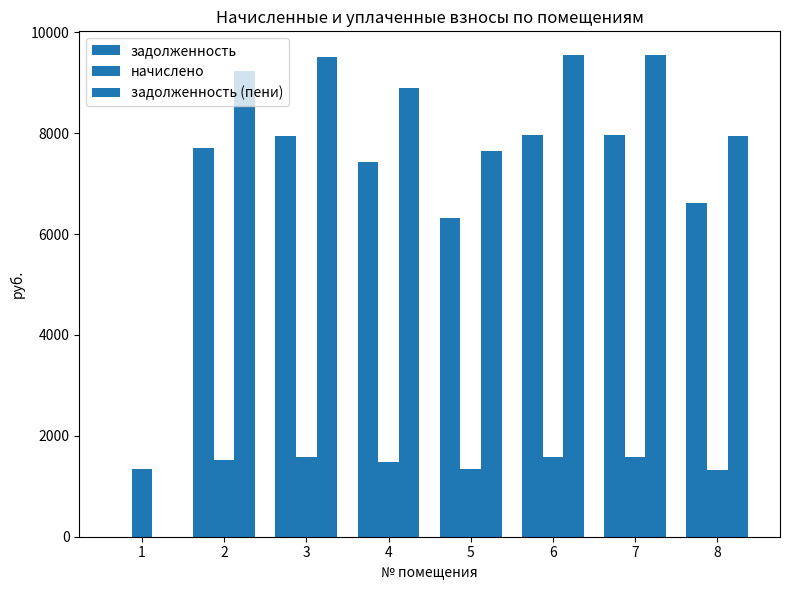

Does the chart contain stacked bars?

No